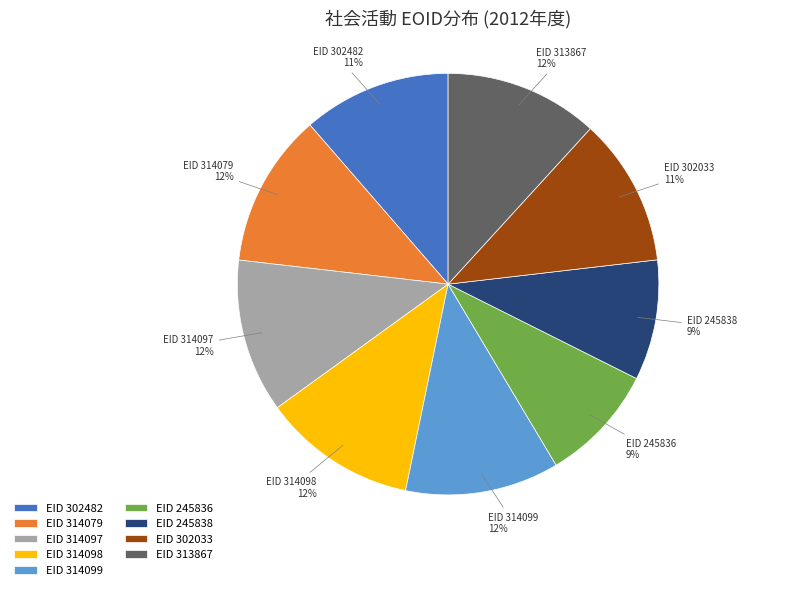

Does any single category account for the majority?

No